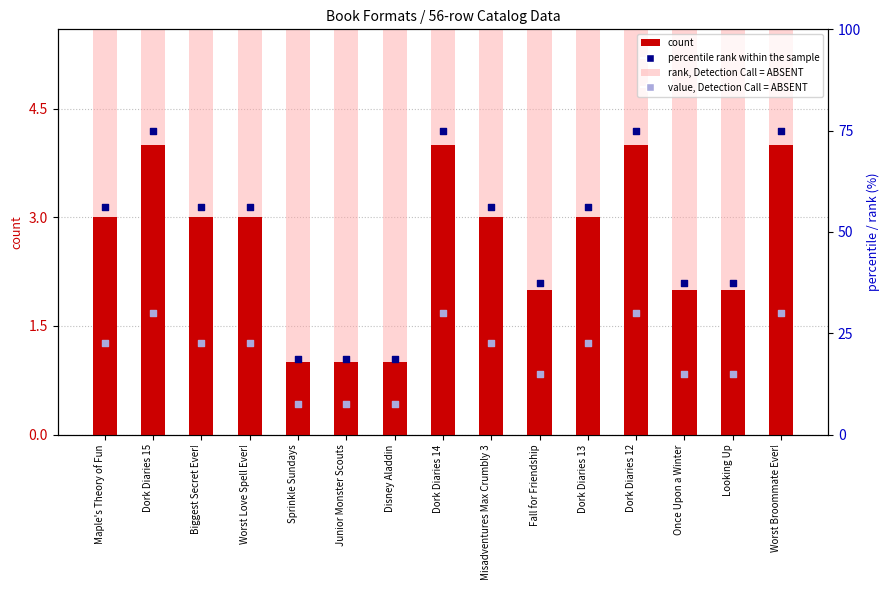

Which series has the largest total across all categories?

percentile rank within the sample